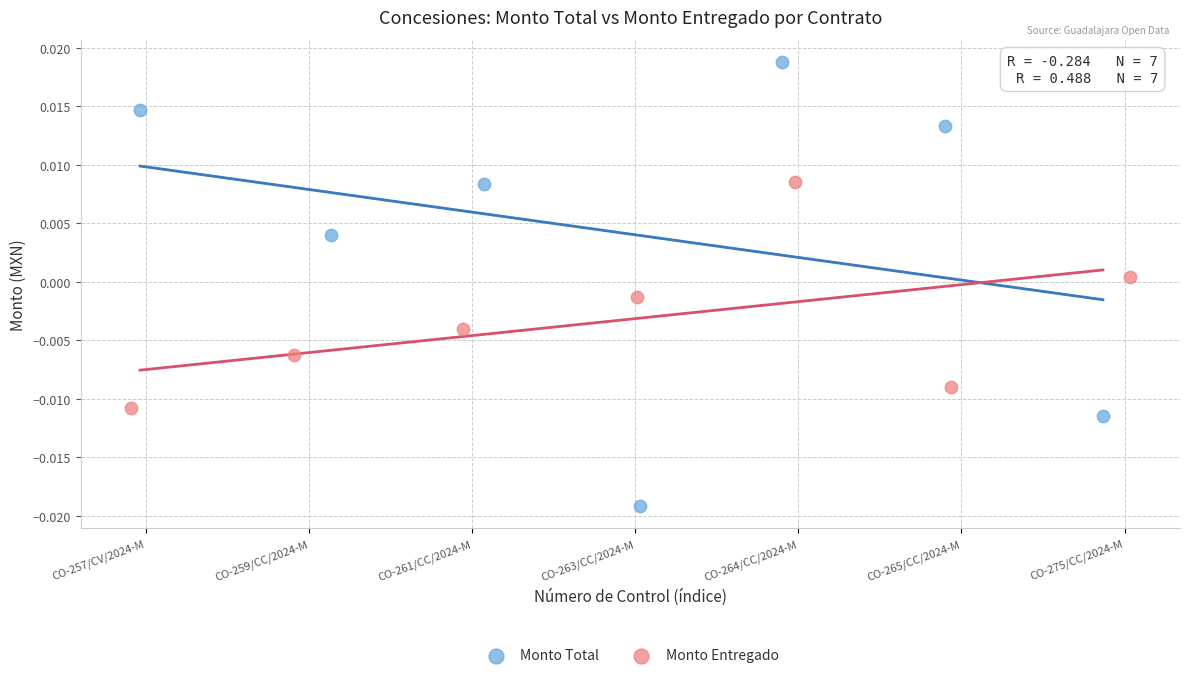

Which series contains the lowest Y value?

Monto Total